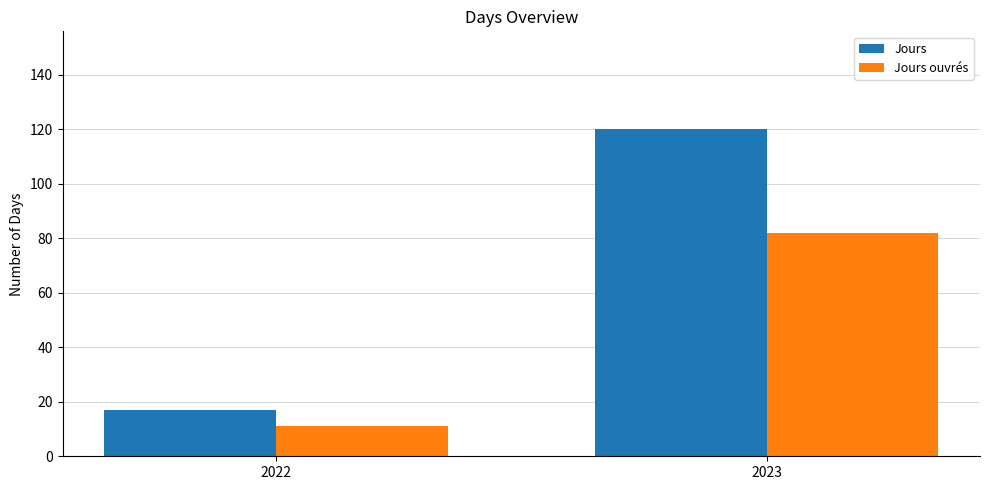

Are the bars grouped side by side (vs. stacked)?

Yes